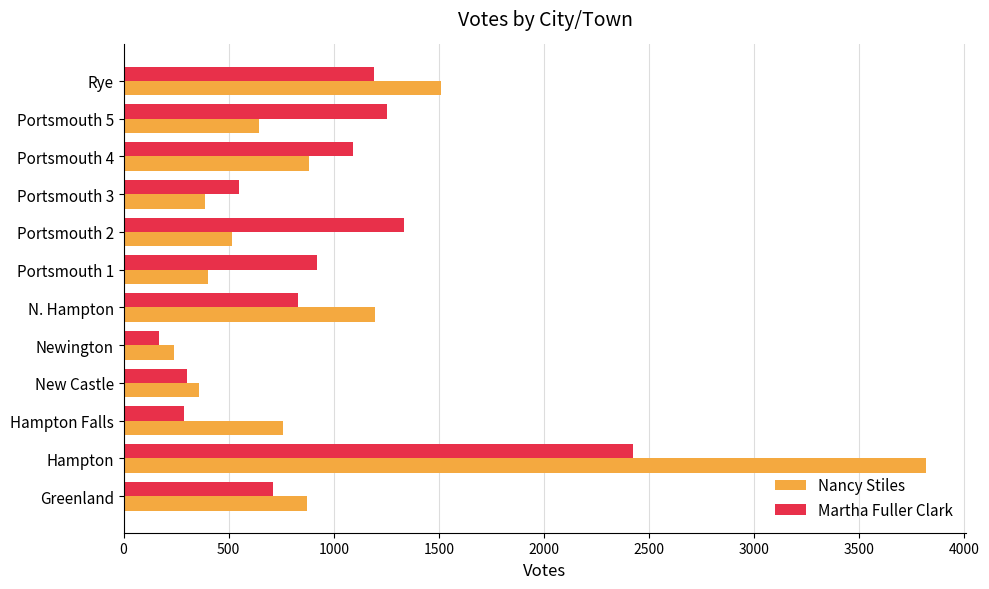

Is it true that Nancy Stiles equals 1512 at Rye?

True